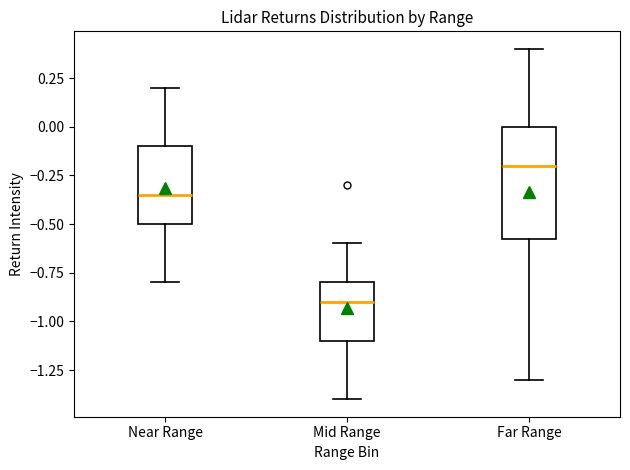

Reading left to right, read every box against the y-axis: the position of its median line, the range the box covers, and the ends of its whiskers. The values are not printed on the chart, so give them approximately, as read against the axis.

Near Range: median -0.35, box -0.50 to -0.10, whiskers -0.80 to 0.20
Mid Range: median -0.90, box -1.10 to -0.80, whiskers -1.40 to -0.60
Far Range: median -0.20, box -0.55 to 0.00, whiskers -1.30 to 0.40